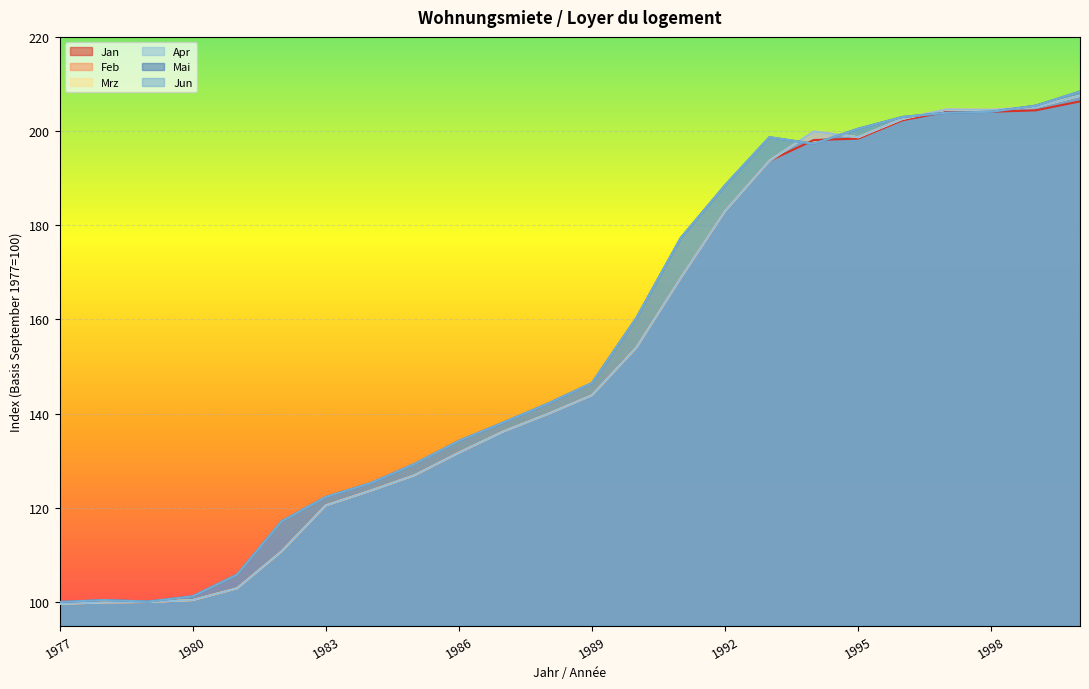

What is the difference between the Feb values at 2000 and 1999?

2.4